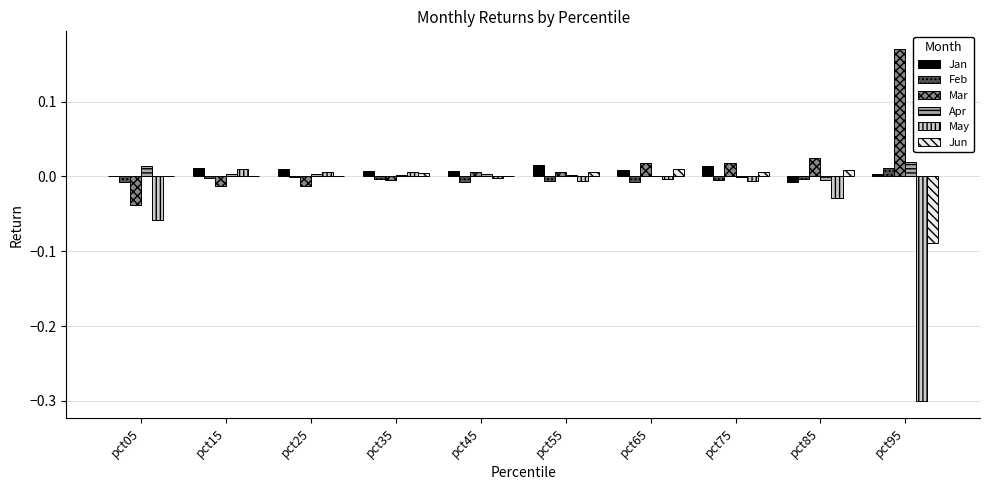

Which label corresponds to the largest value in the chart?

pct95